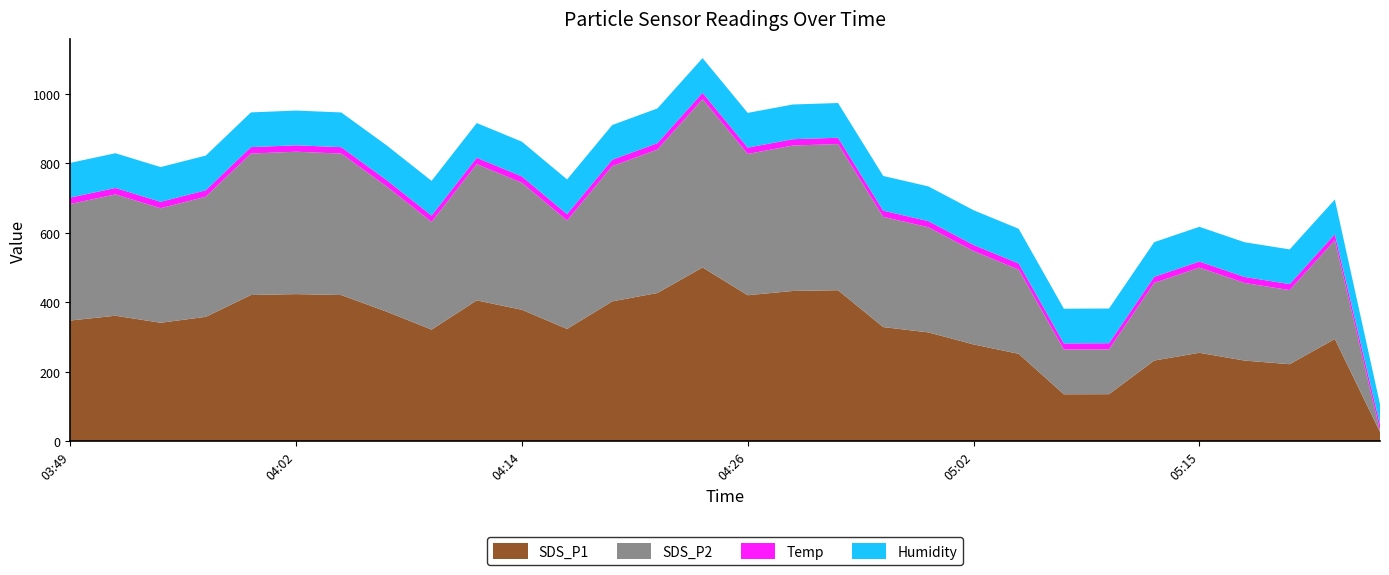

Reading right to left, extract all data points from this chart.

SDS_P1: 27.1	294.8	222.2	232.7	255.1	232.7	136.0	135.7	252.1	279.1	313.8	329.0	435.1	433.0	420.7	500.6	427.1	403.0	323.7	378.8	405.9	321.7	373.6	421.2	423.9	421.3	358.5	341.5	361.7	347.9
SDS_P2: 3.6	284.1	213.2	223.3	245.2	223.4	129.1	128.9	242.3	268.7	302.5	317.3	420.5	418.5	406.6	484.3	412.8	389.2	312.0	365.5	392.0	309.8	360.5	407.1	409.7	407.1	345.8	329.5	349.2	335.4
Temp: 18.1	17.3	17.3	17.3	17.4	17.4	17.5	17.5	17.6	17.6	17.7	17.7	18.2	18.2	18.2	18.3	18.3	18.4	18.3	18.3	18.4	18.3	18.4	18.5	18.5	18.5	18.4	18.5	18.5	18.4
Humidity: 58.4	99.9	99.9	99.9	99.9	99.9	99.9	99.9	99.9	99.9	99.9	99.9	99.9	99.9	99.9	99.9	99.9	99.9	99.9	99.9	99.9	99.9	99.9	99.9	99.9	99.9	99.9	99.9	99.9	99.9